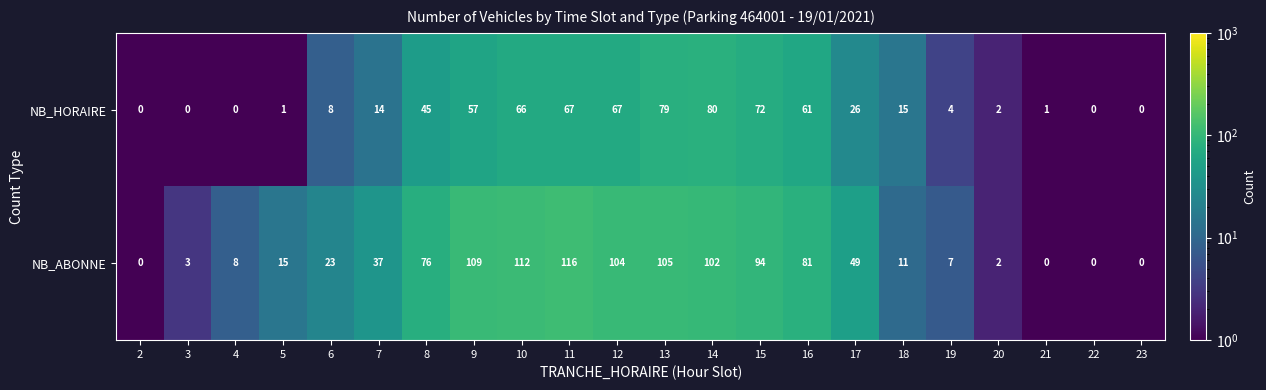

Which label corresponds to the largest value in the chart?

11